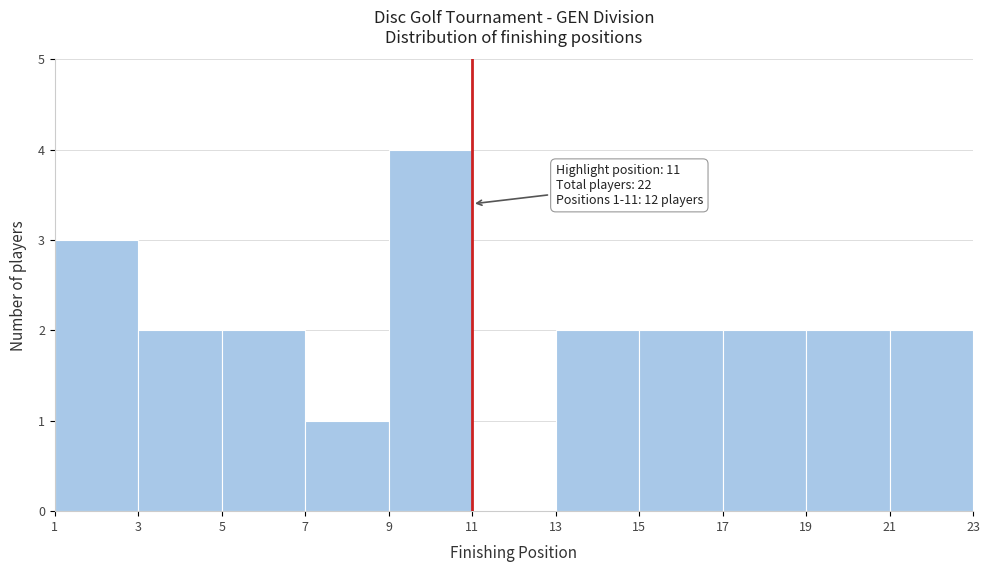

Which range on the x-axis has the tallest bar?

9 to 11